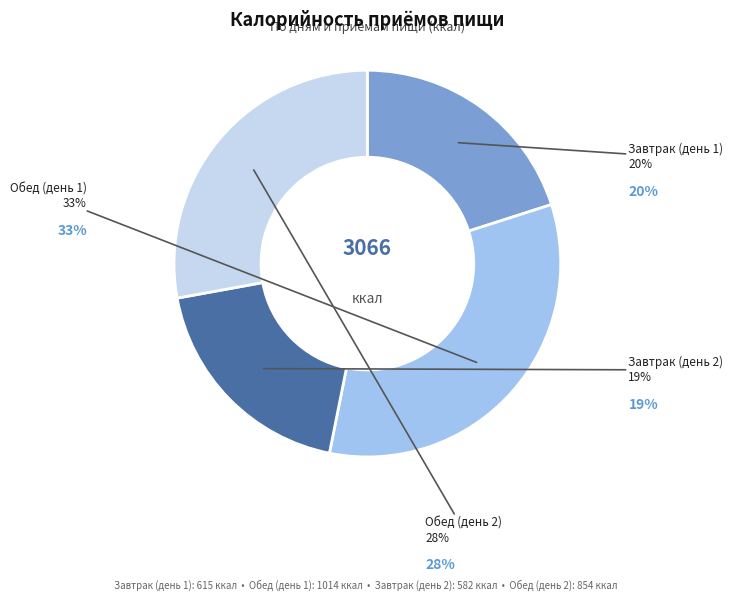

What is the smallest slice in the pie chart?

Завтрак (день 2)